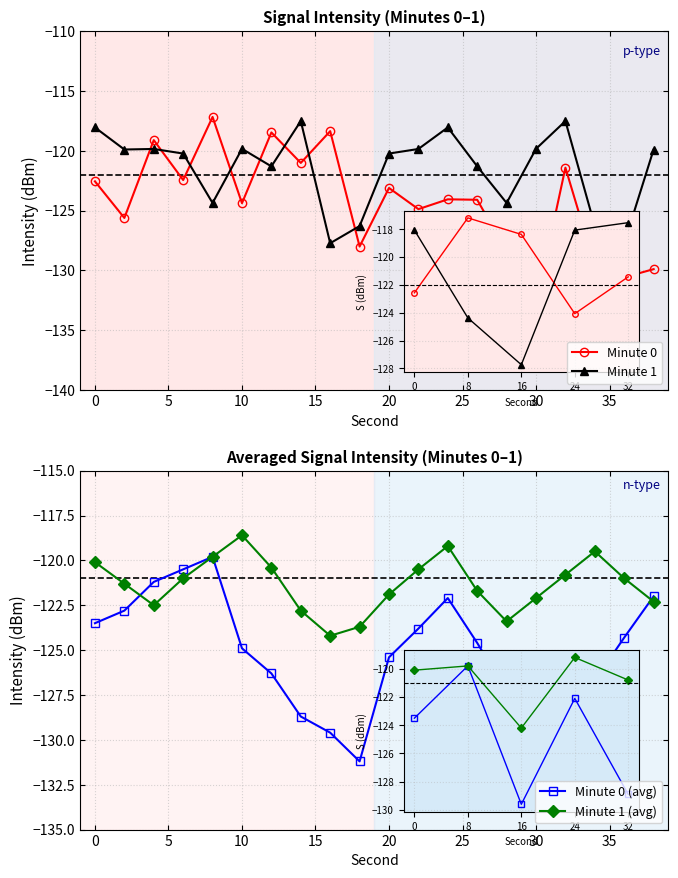

How many data points in Minute 1 (avg) are above -121?

8